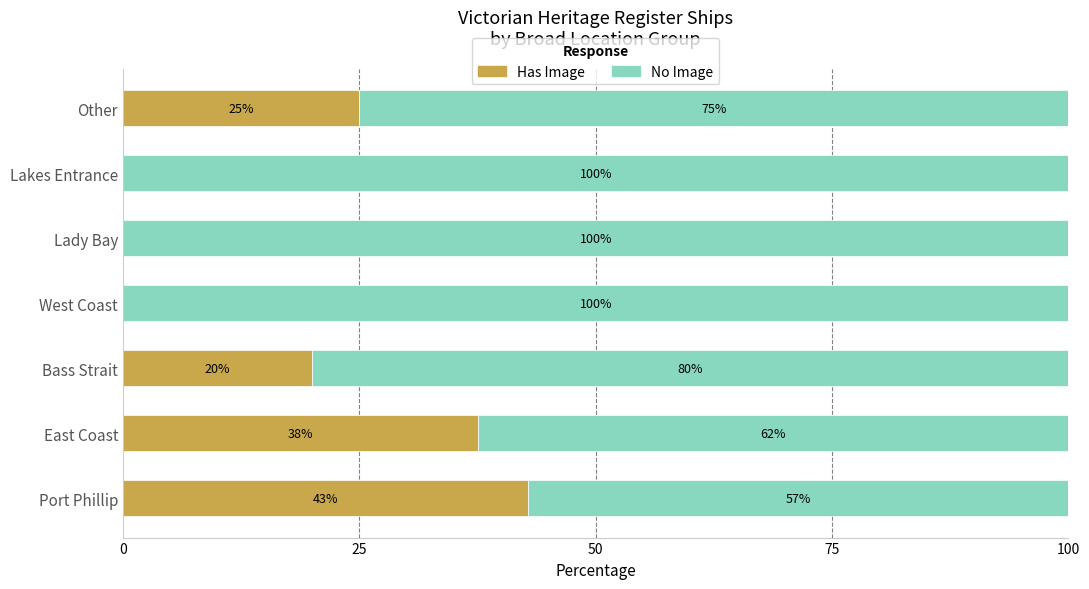

Where is Has Image nearest to the value 21?

Bass Strait